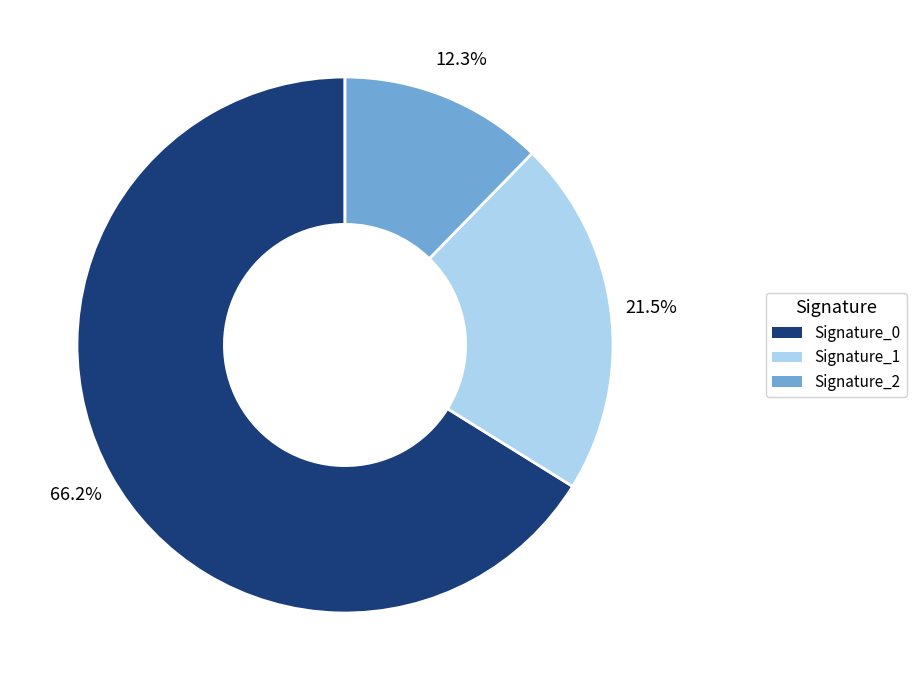

Does any single category account for the majority?

Yes